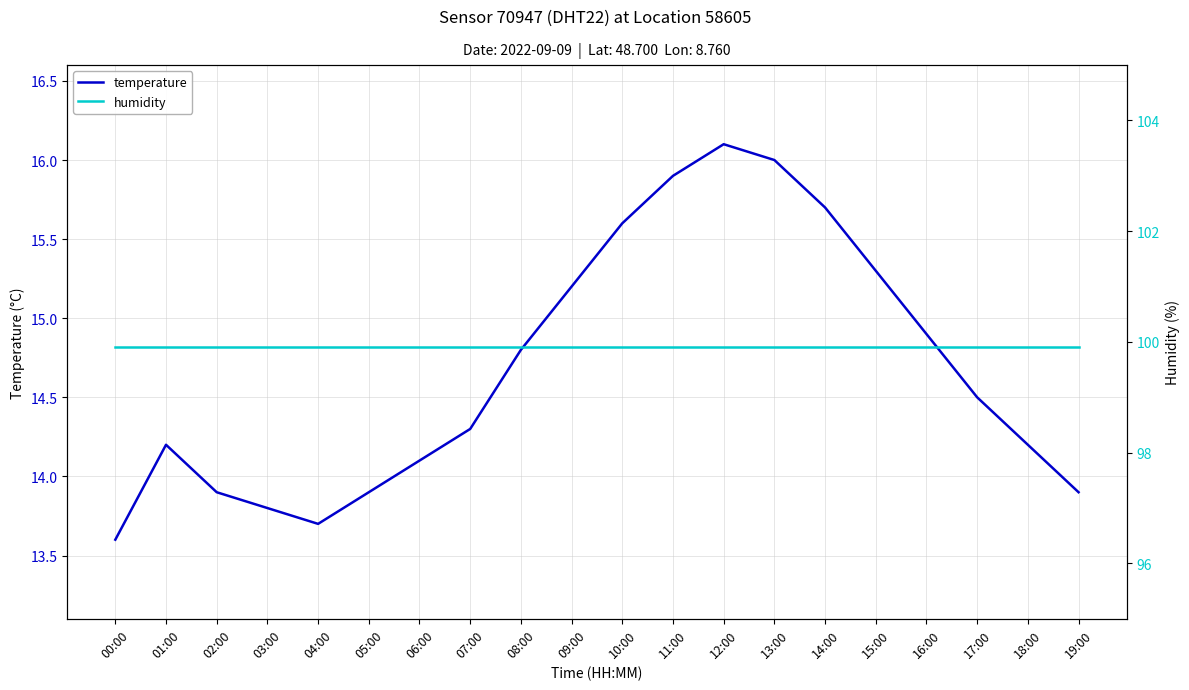

Which label corresponds to the largest value in the chart?

00:00